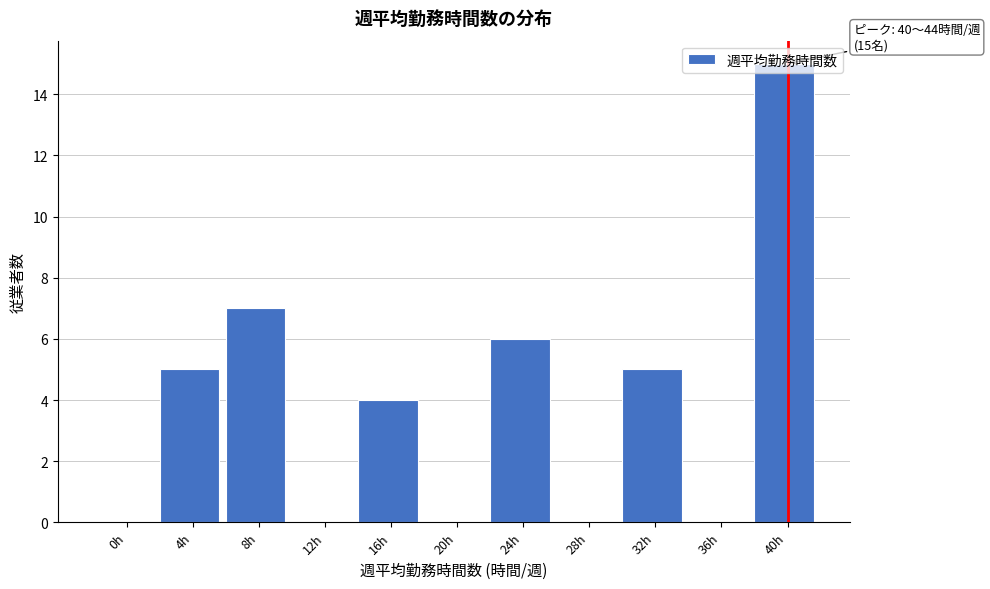

What is the ratio of the value at 24h to the value at 40h?

0.4